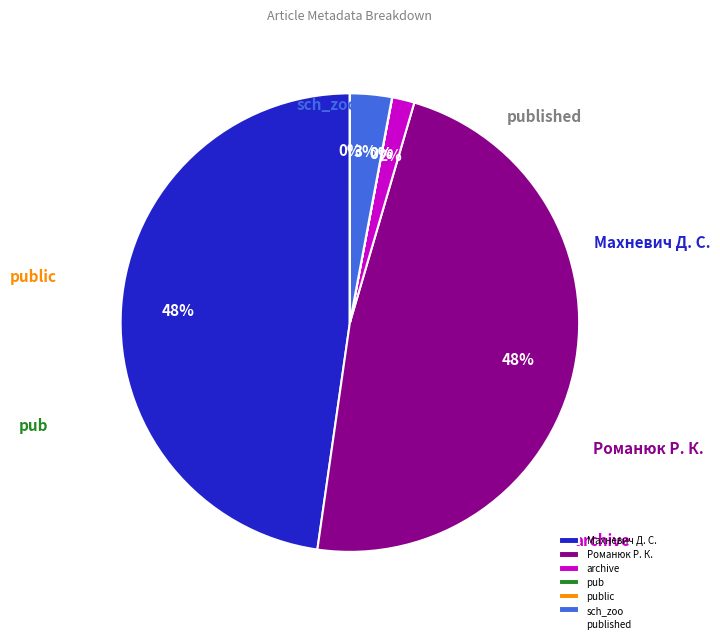

True or false: Романюк Р. К. accounts for 58% of the total.

False